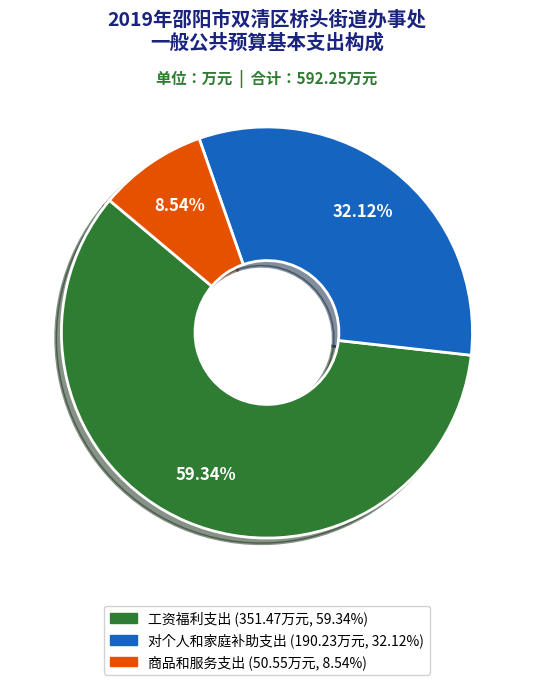

To the nearest percent, what is the combined percentage of 对个人和家庭补助支出 and 商品和服务支出?

41%